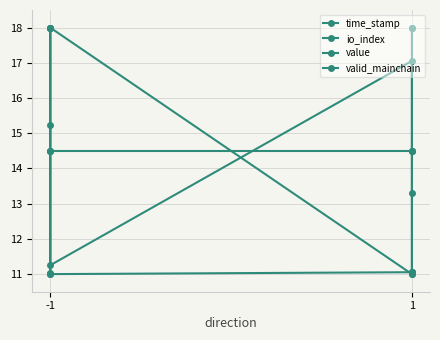

True or false: value and time_stamp intersect in this chart.

True